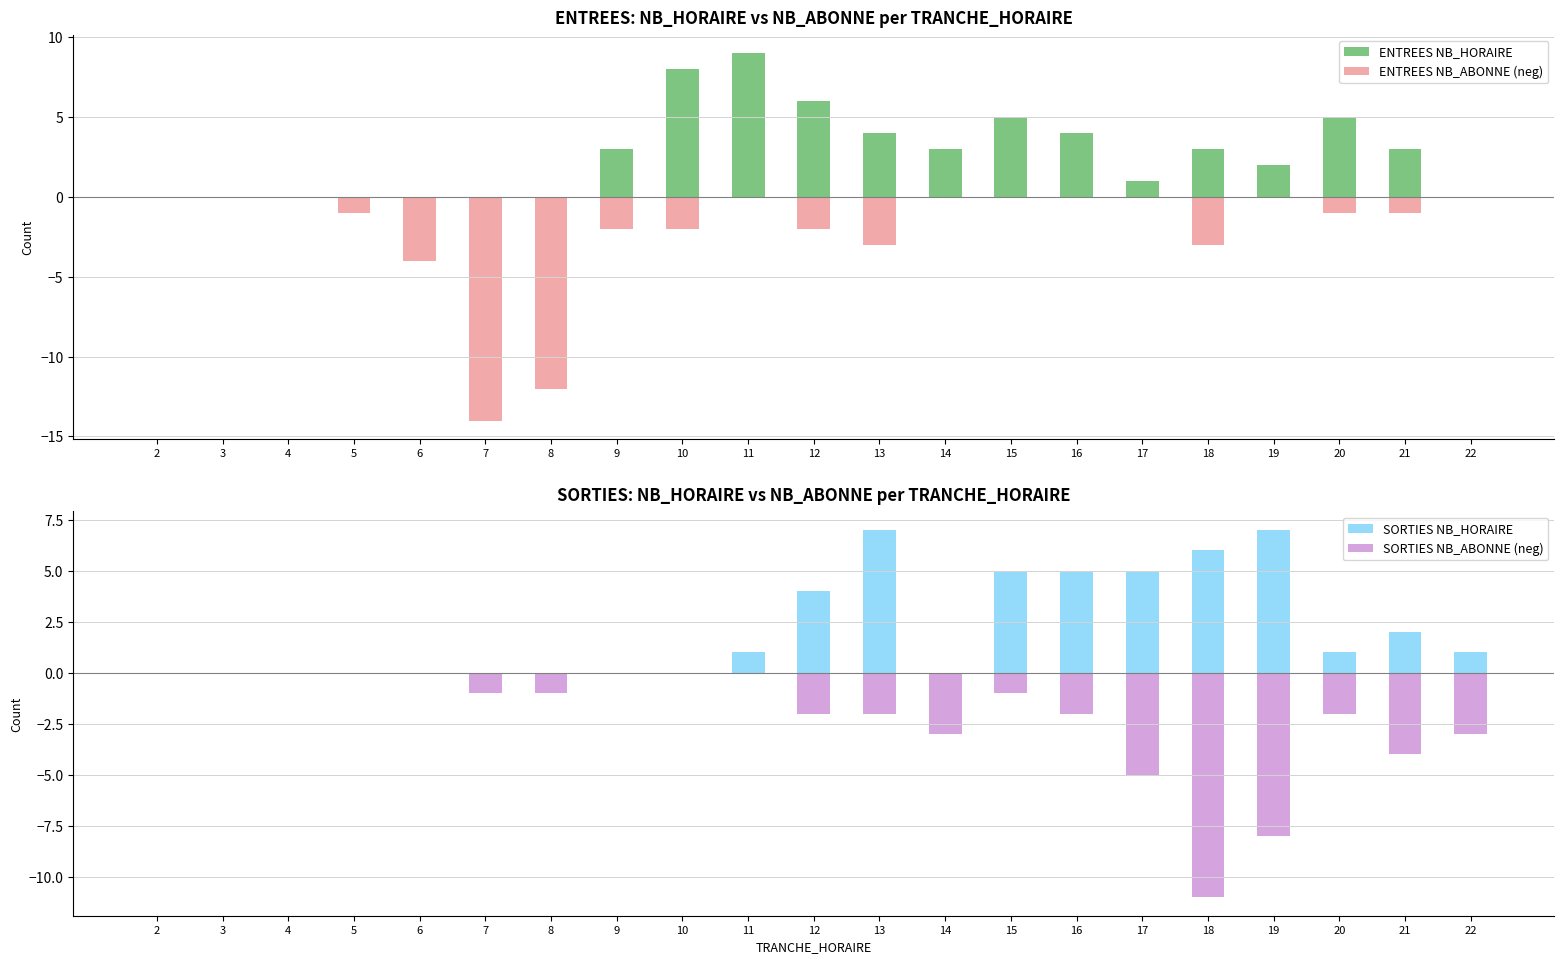

List the labels in order of SORTIES NB_HORAIRE value, smallest first.

2, 3, 4, 5, 6, 7, 8, 9, 10, 14, 11, 20, 22, 21, 12, 15, 16, 17, 18, 13, 19